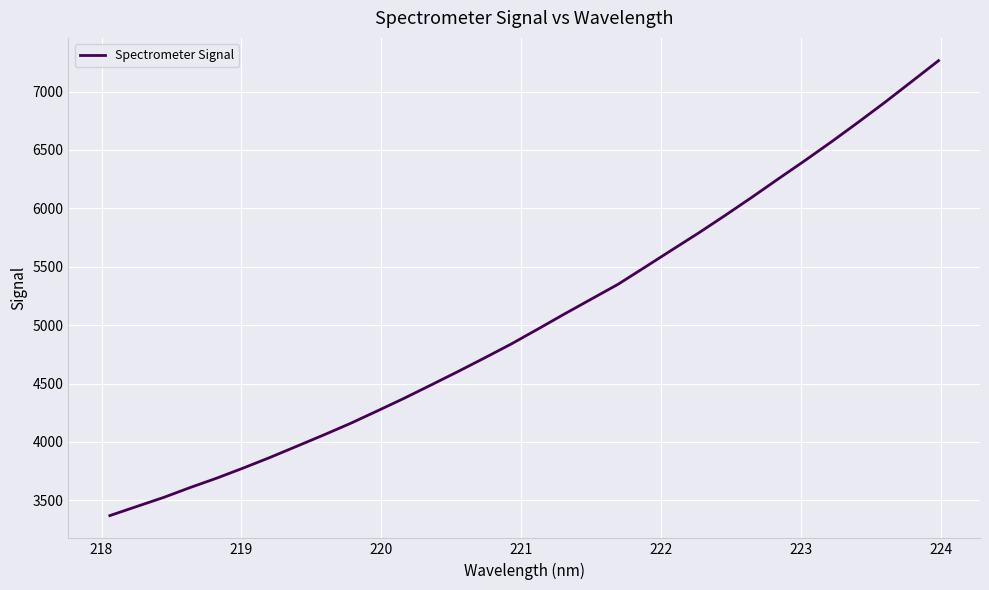

What is the greatest value displayed?

7264.8